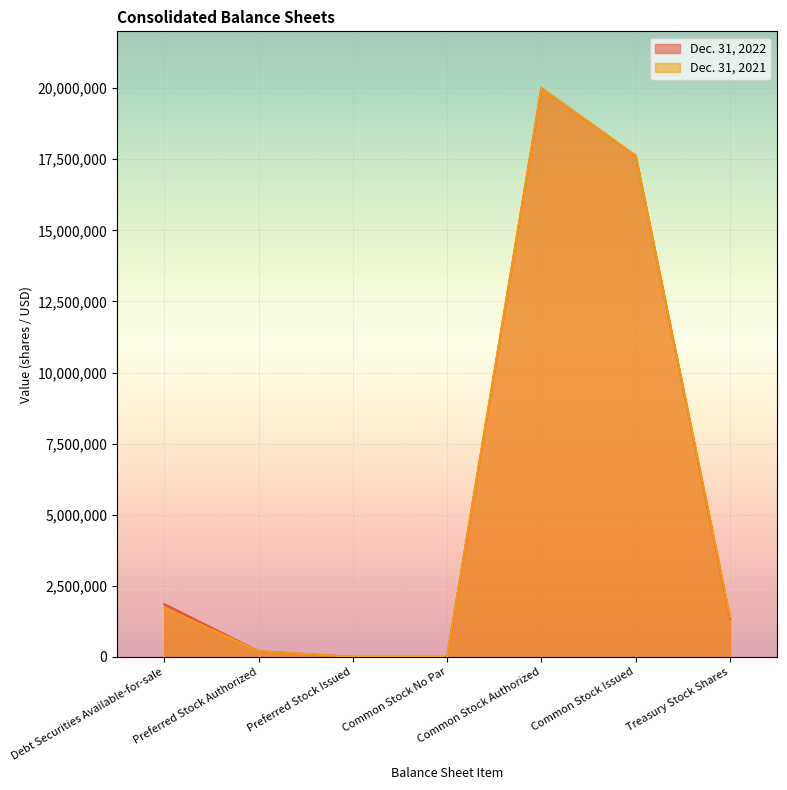

What is the difference between the Dec. 31, 2022 values at Preferred Stock Issued and Debt Securities Available-for-sale?

1854852